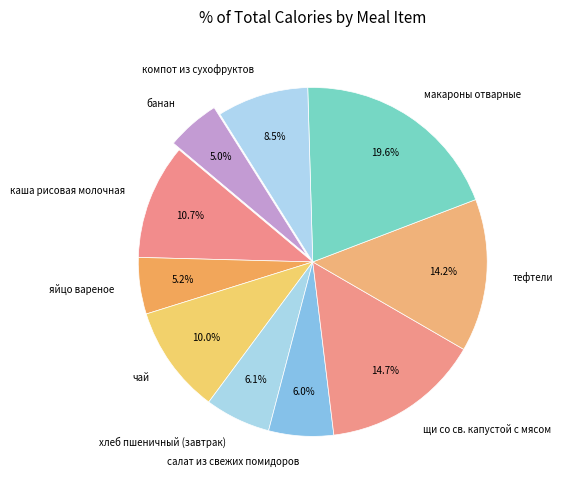

Does яйцо вареное account for over 50% of the chart?

No